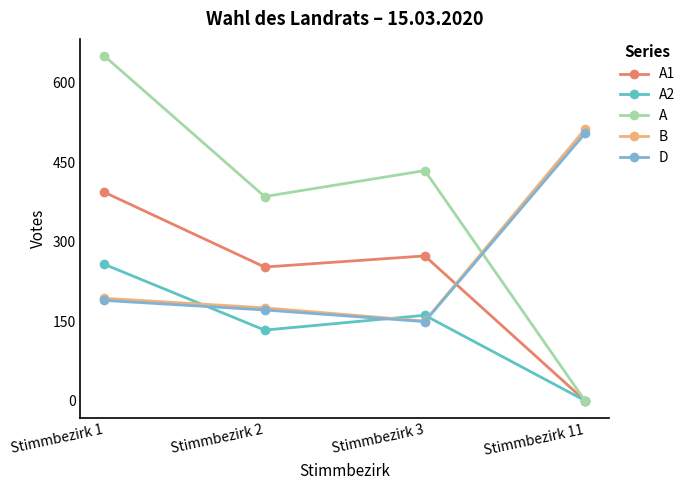

What is the difference between the second highest and second lowest values in the B series?

18